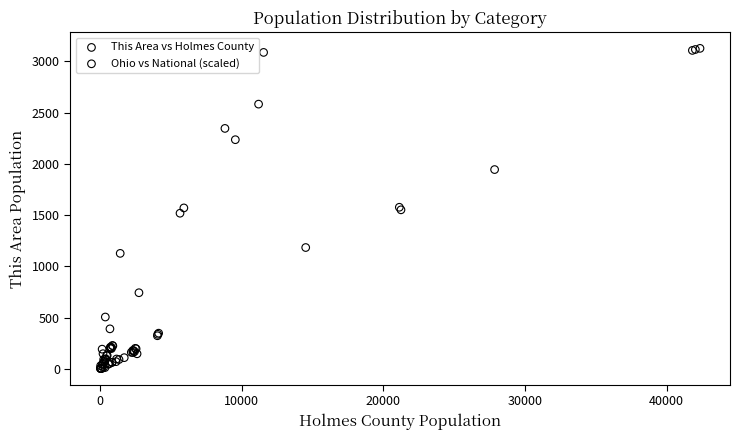

Which series has the widest spread of Y values?

This Area vs Holmes County